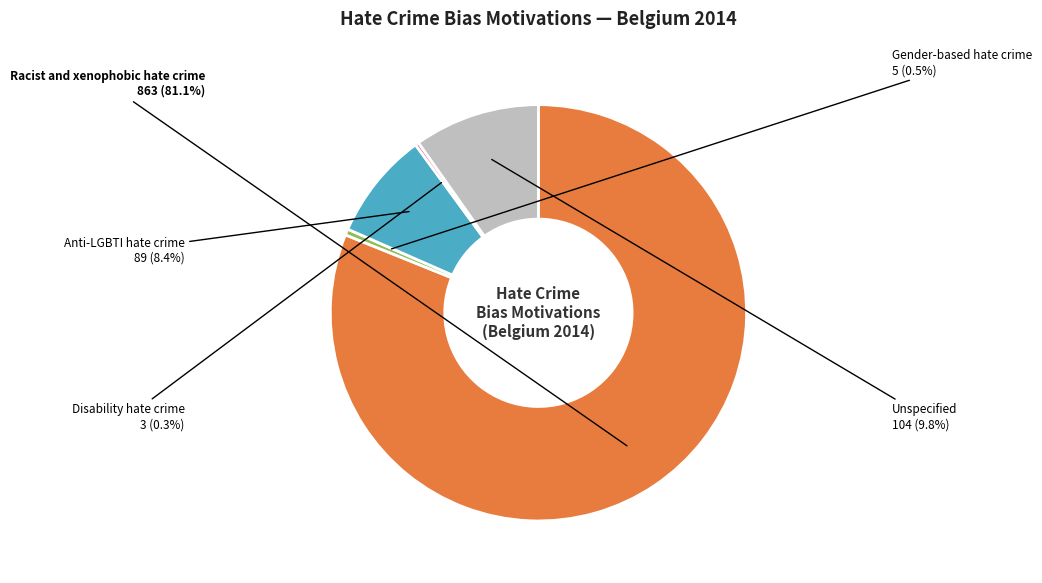

Approximately how many times larger is the value at Anti-LGBTI hate crime compared to Disability hate crime?

29.7